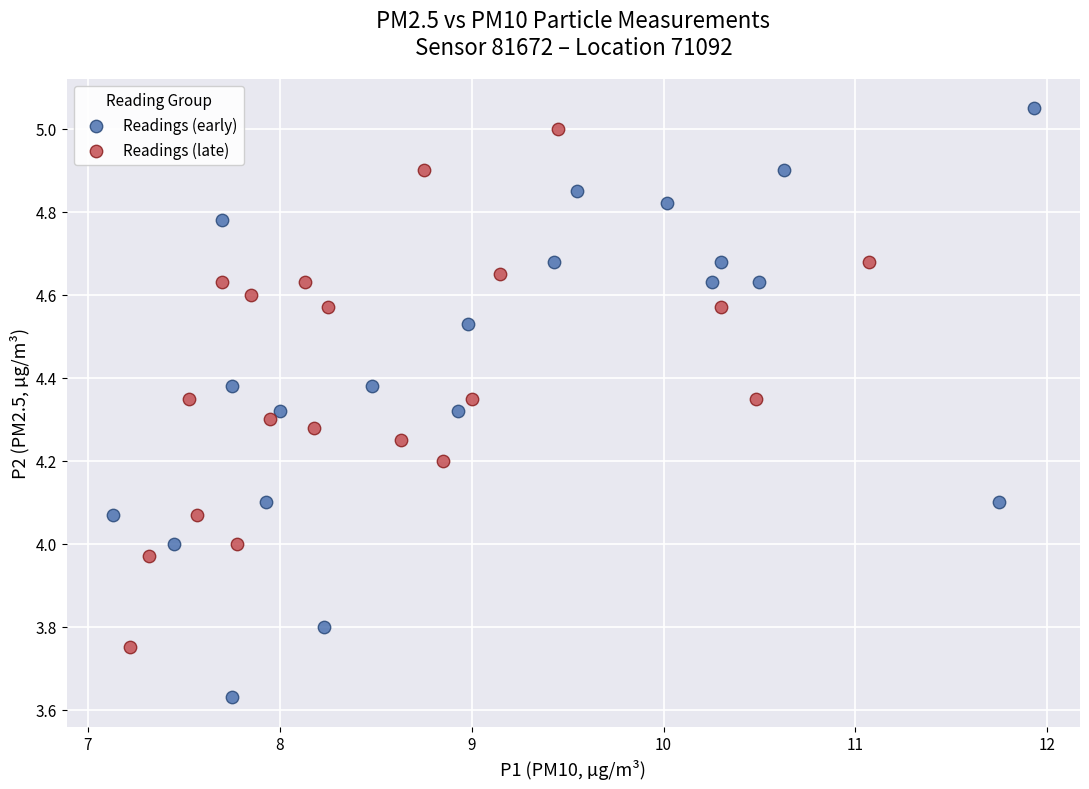

Which series has the widest spread of Y values?

Readings (early)